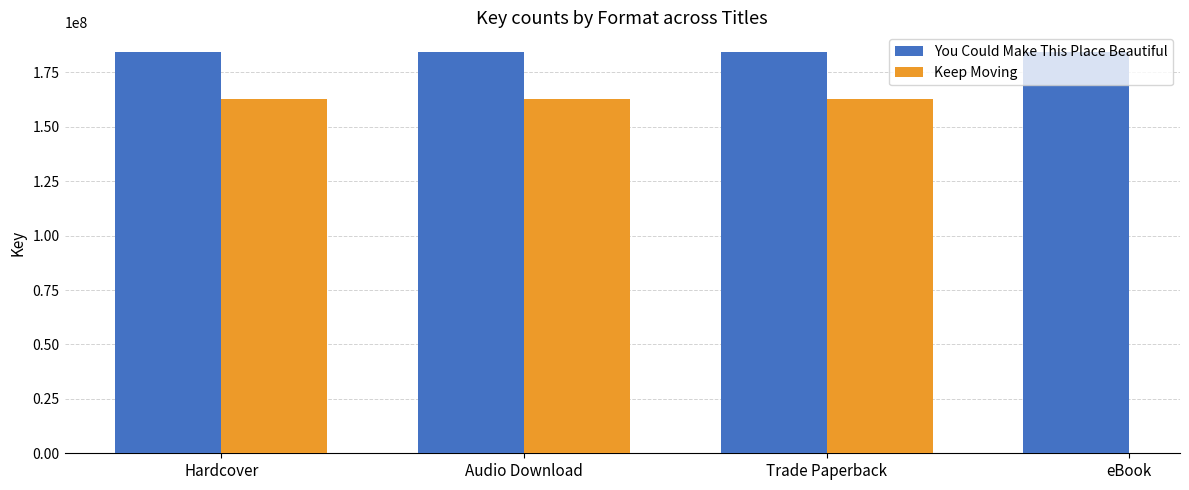

Does the chart contain any negative values?

No